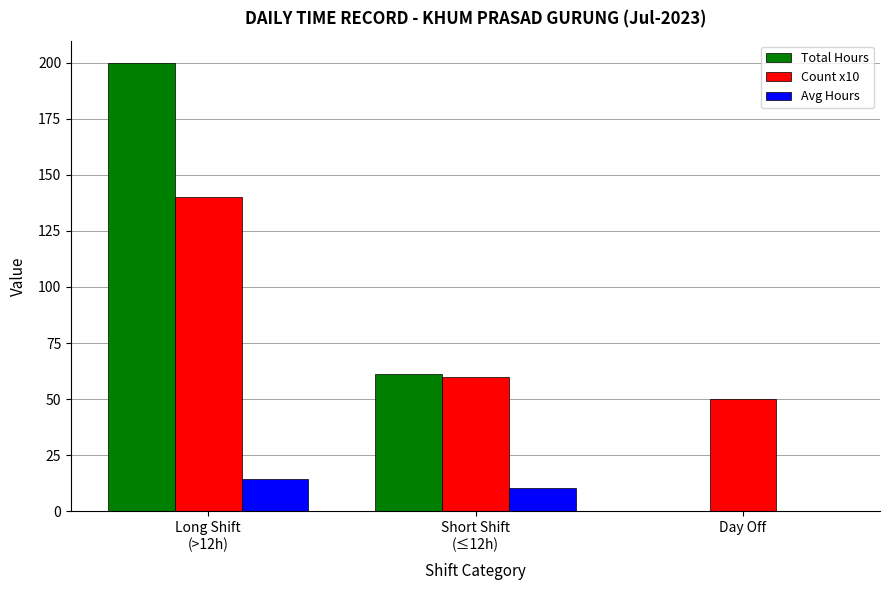

Which series changed the most between Short Shift
(≤12h) and Day Off?

Total Hours